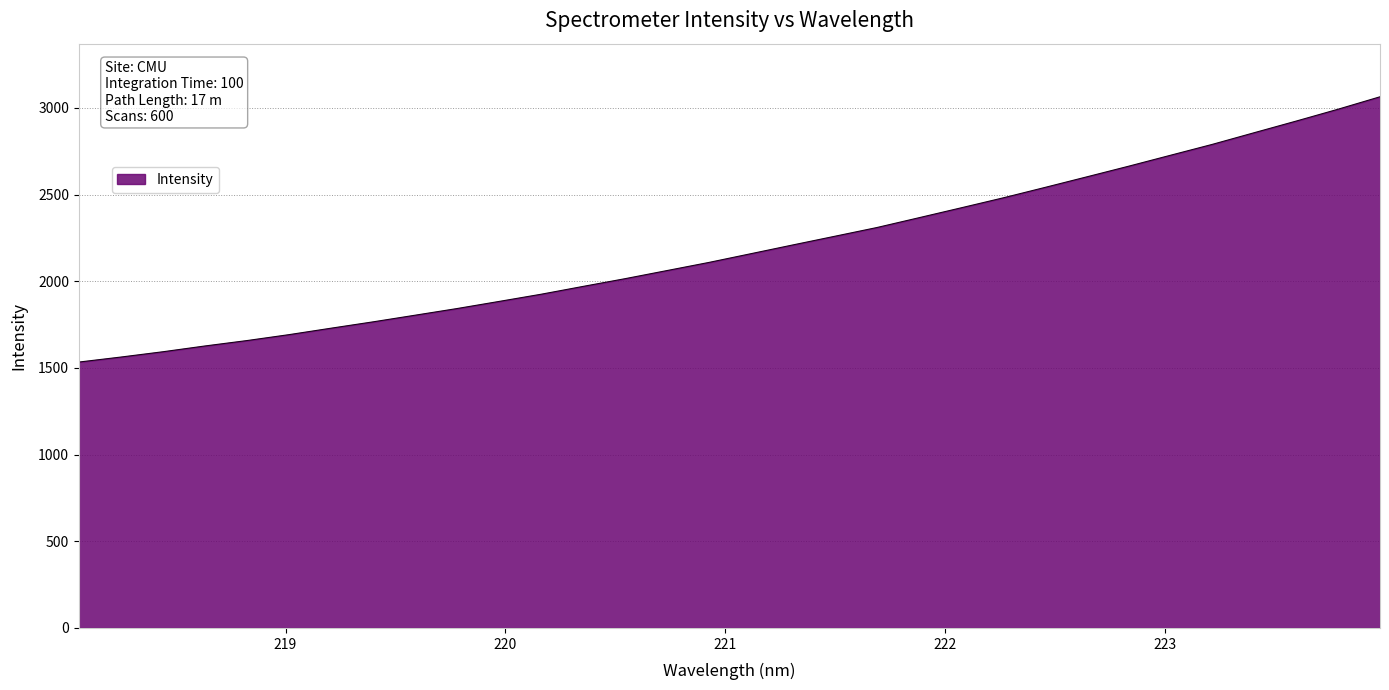

Reading right to left, list all the values displayed in this chart.

3064.5	2992.8	2924.3	2857.4	2790.0	2727.0	2663.7	2602.2	2541.0	2480.6	2423.3	2366.4	2310.0	2259.8	2209.7	2159.2	2108.8	2061.8	2014.9	1970.3	1925.2	1883.7	1842.7	1804.2	1765.9	1729.3	1692.1	1658.0	1626.8	1593.5	1562.9	1534.0